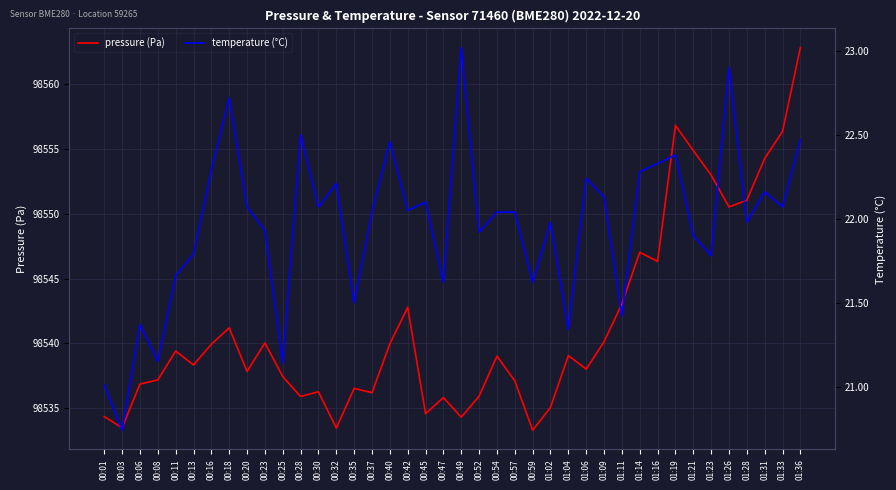

What is the greatest value displayed?

98562.8